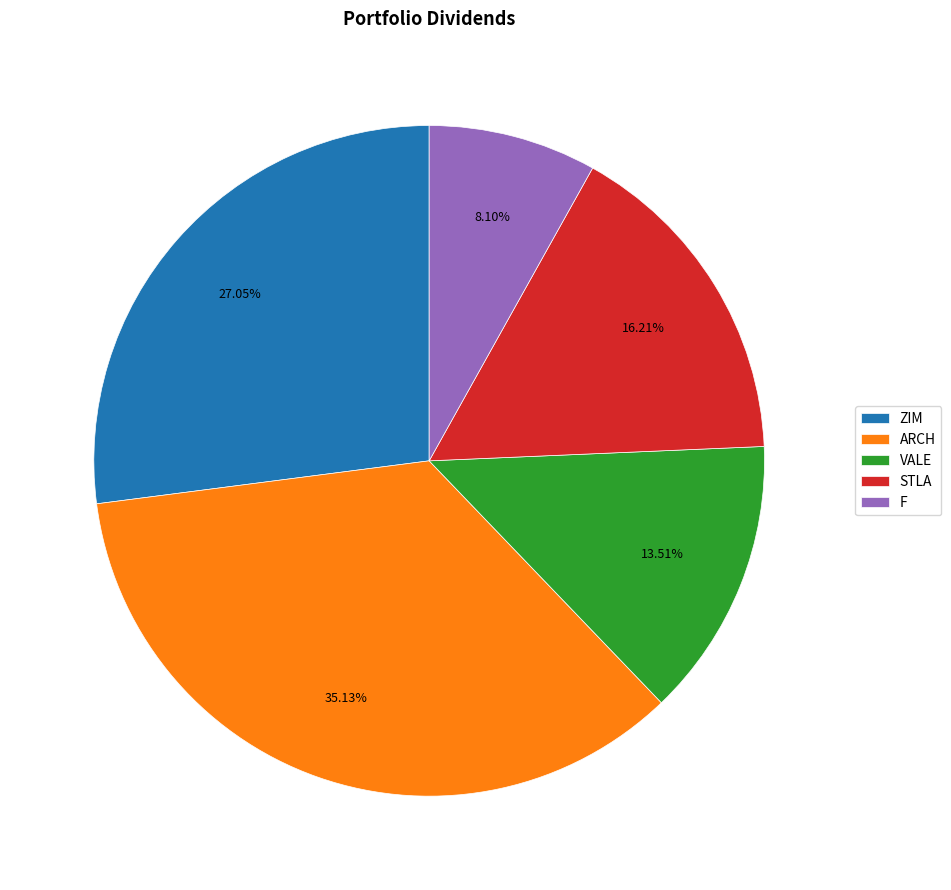

Which has a higher value, ZIM or STLA?

ZIM